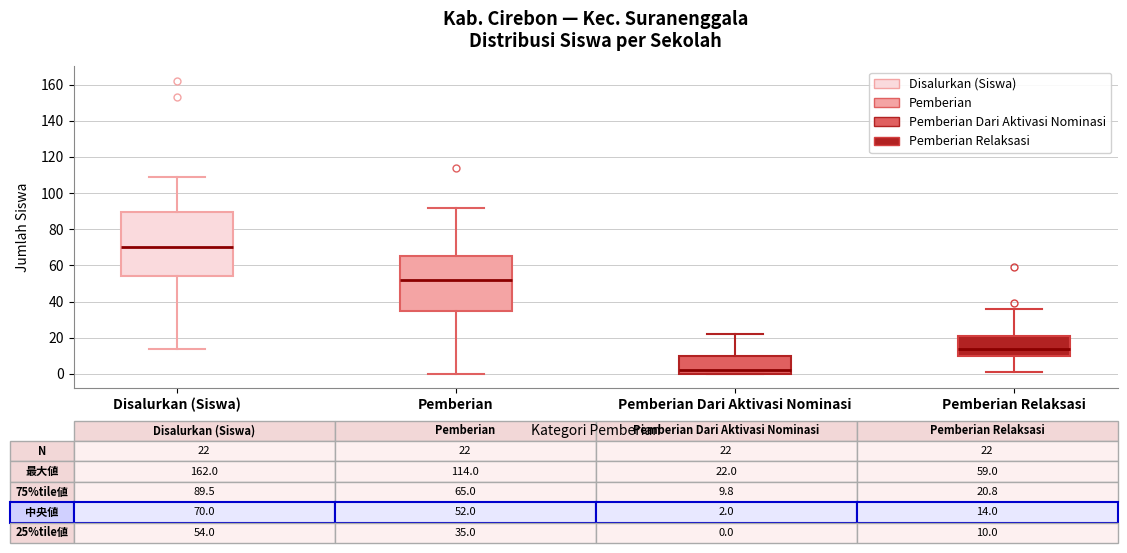

Which box has the highest median line?

Disalurkan (Siswa)